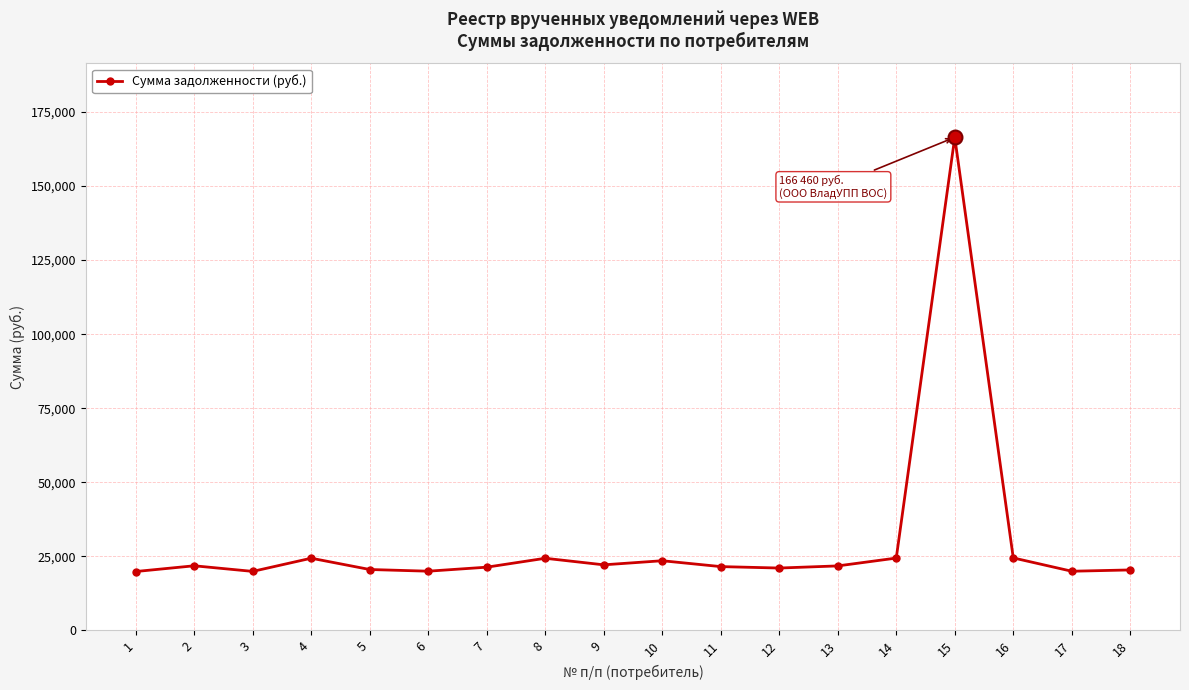

What is the smallest value displayed?

19884.5